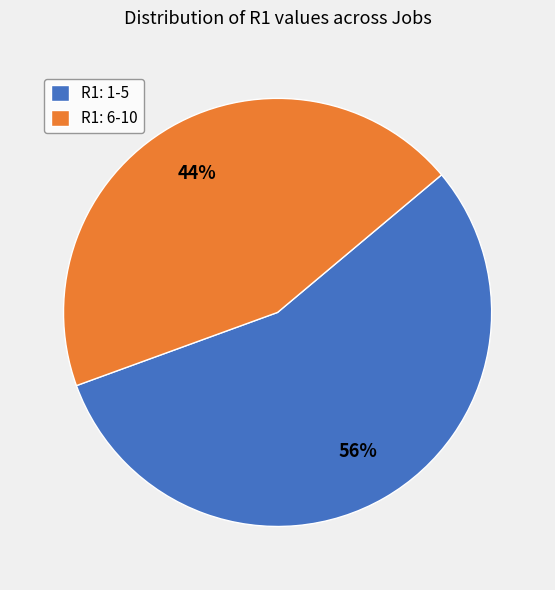

True or false: R1: 1-5 accounts for 50% of the total.

False